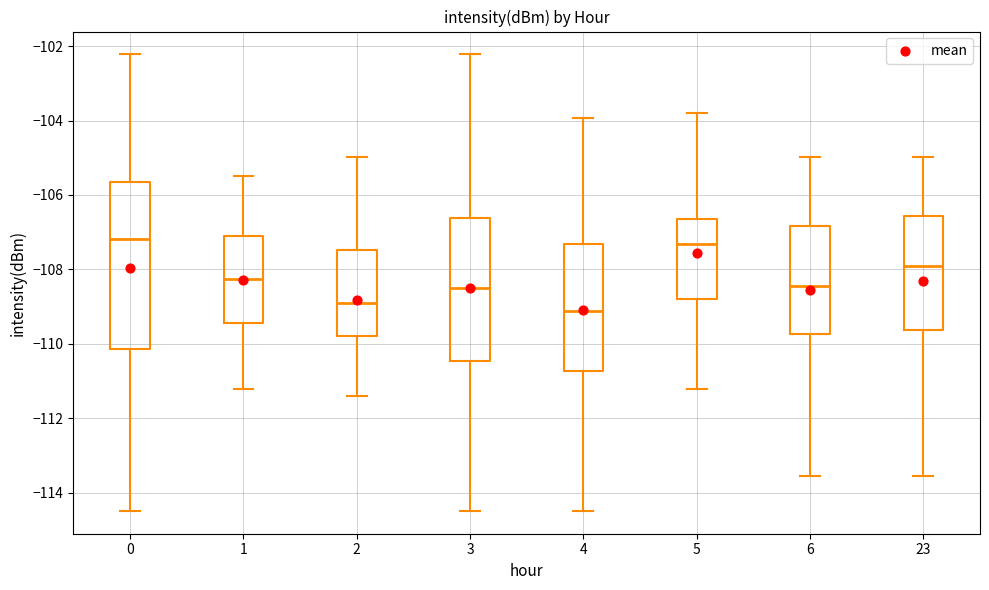

Reading left to right, read every box against the y-axis: the position of its median line, the range the box covers, and the ends of its whiskers. The values are not printed on the chart, so give them approximately, as read against the axis.

0: median -107.2, box -110.2 to -105.6, whiskers -114.4 to -102.2
1: median -108.2, box -109.4 to -107.0, whiskers -111.2 to -105.4
2: median -108.8, box -109.8 to -107.4, whiskers -111.4 to -105.0
3: median -108.4, box -110.4 to -106.6, whiskers -114.4 to -102.2
4: median -109.2, box -110.8 to -107.4, whiskers -114.4 to -104.0
5: median -107.4, box -108.8 to -106.6, whiskers -111.2 to -103.8
6: median -108.4, box -109.8 to -106.8, whiskers -113.6 to -105.0
23: median -108.0, box -109.6 to -106.6, whiskers -113.6 to -105.0